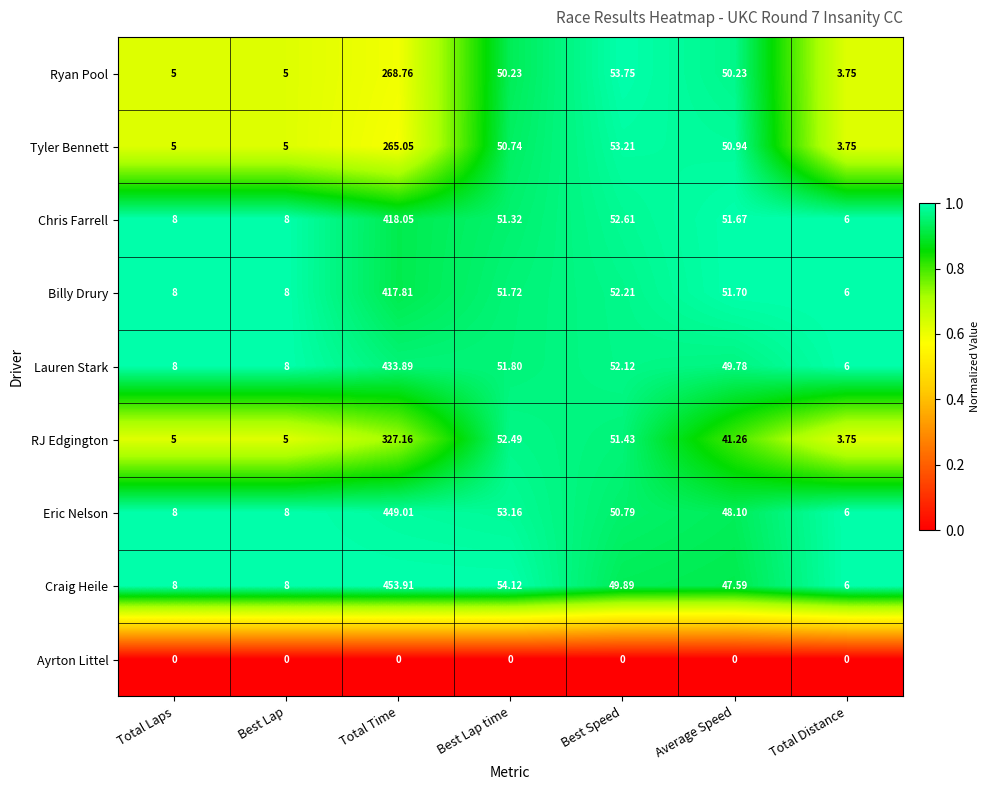

At Best Lap time, list the series in order from largest to smallest.

Craig Heile, Eric Nelson, RJ Edgington, Lauren Stark, Billy Drury, Chris Farrell, Tyler Bennett, Ryan Pool, Ayrton Littel